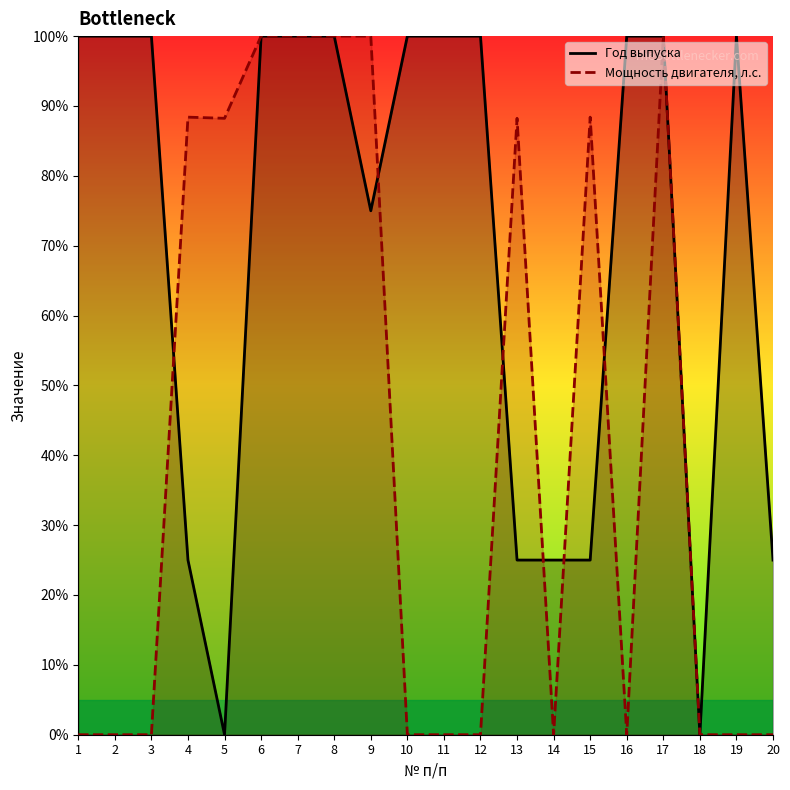

Reading left to right, list all the values displayed in this chart.

Год выпуска: 1=100.0	2=100.0	3=100.0	4=25.0	5=0.0	6=100.0	7=100.0	8=100.0	9=75.0	10=100.0	11=100.0	12=100.0	13=25.0	14=25.0	15=25.0	16=100.0	17=100.0	18=0.0	19=100.0	20=25.0
Мощность двигателя, л.с.: 1=0.0	2=0.0	3=0.0	4=88.4	5=88.2	6=100.0	7=100.0	8=100.0	9=100.0	10=0.0	11=0.0	12=0.0	13=88.2	14=0.0	15=88.4	16=0.0	17=100.0	18=0.0	19=0.0	20=0.0